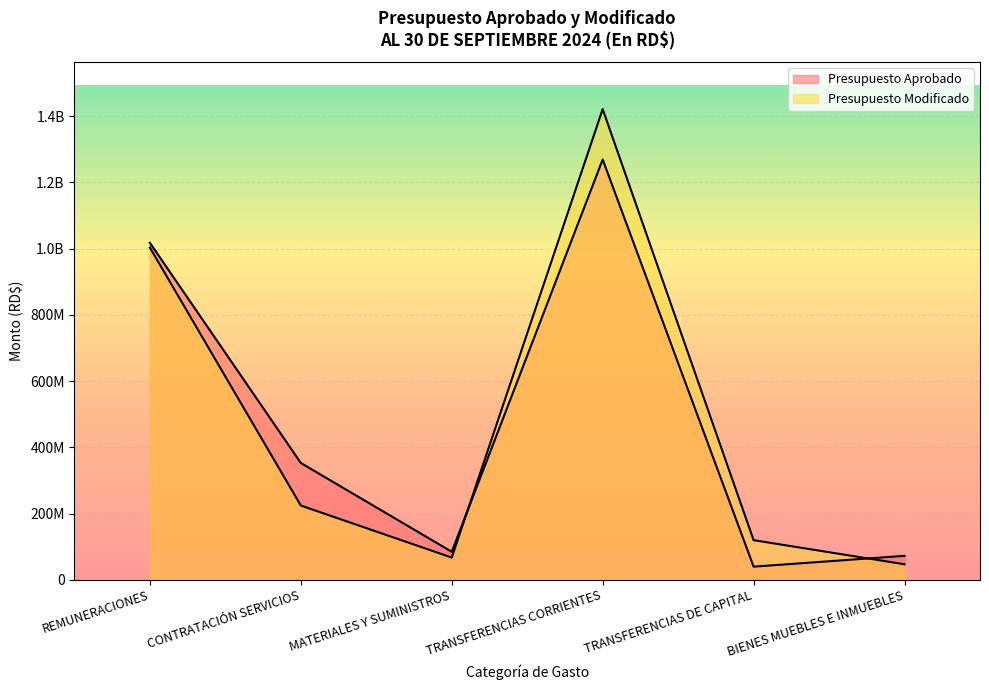

How many values in the Presupuesto Aprobado series are below 352737010?

3